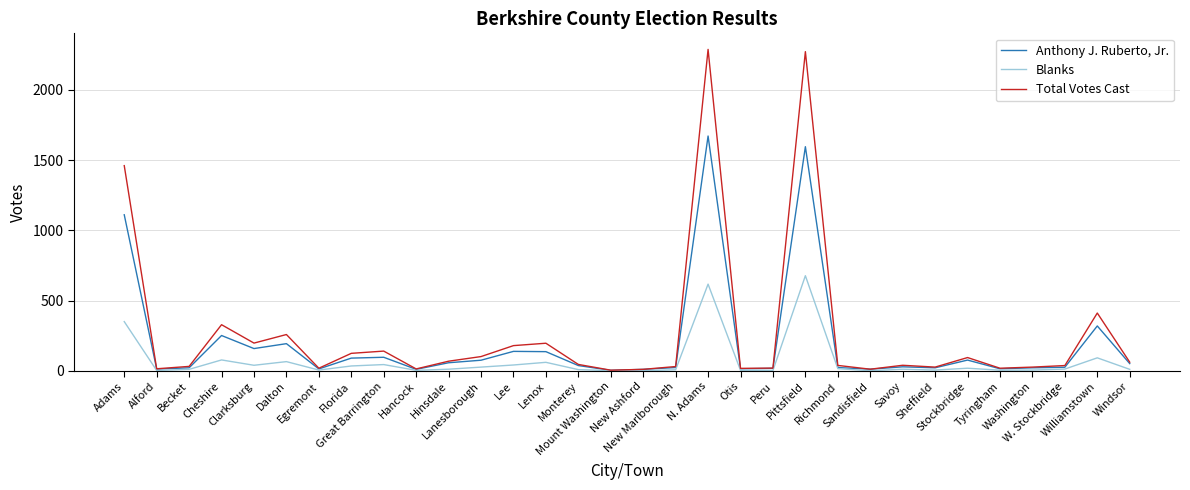

What is the difference between the highest and lowest values at Lenox?

136